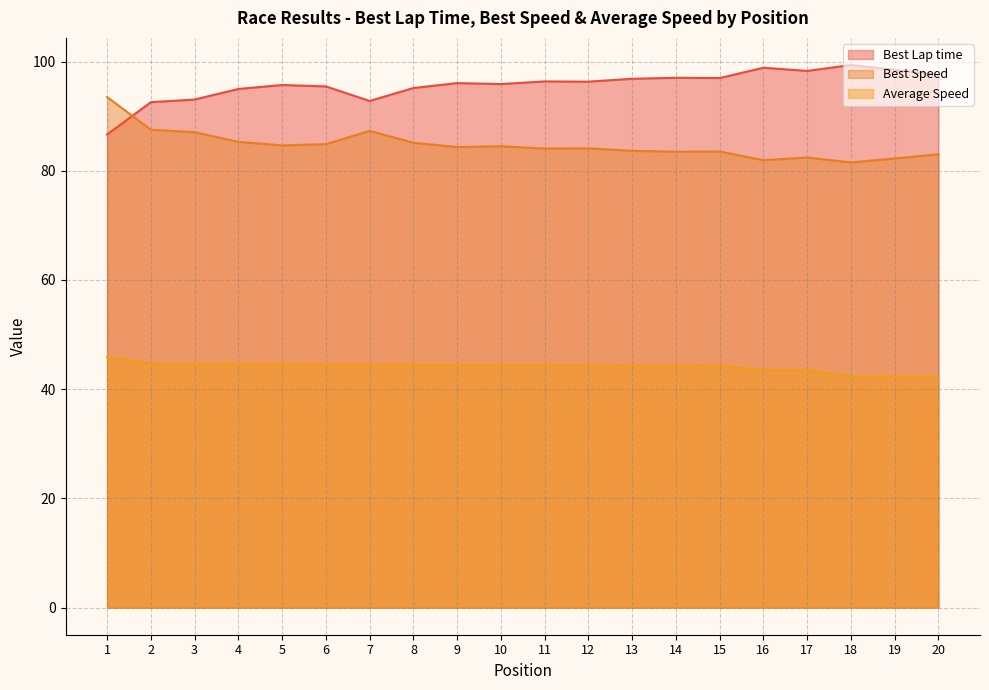

True or false: Average Speed and Best Lap time cross at least once.

False